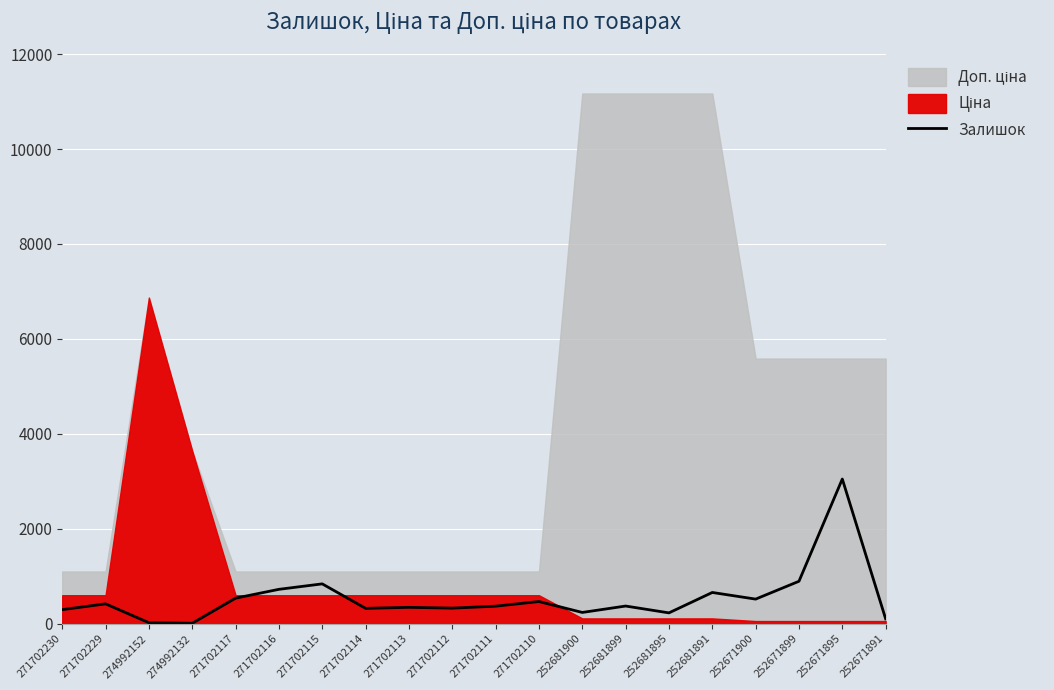

What value does the data have at 252681899, to the nearest 50?

350